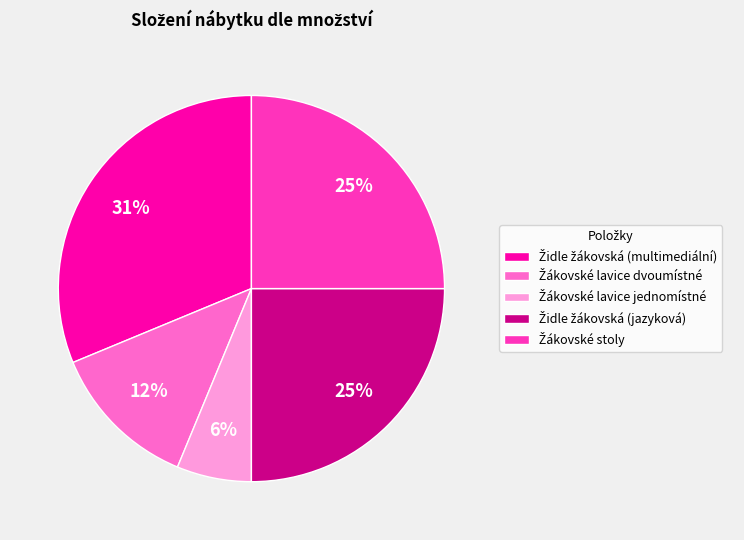

Is there a majority slice in this chart?

No